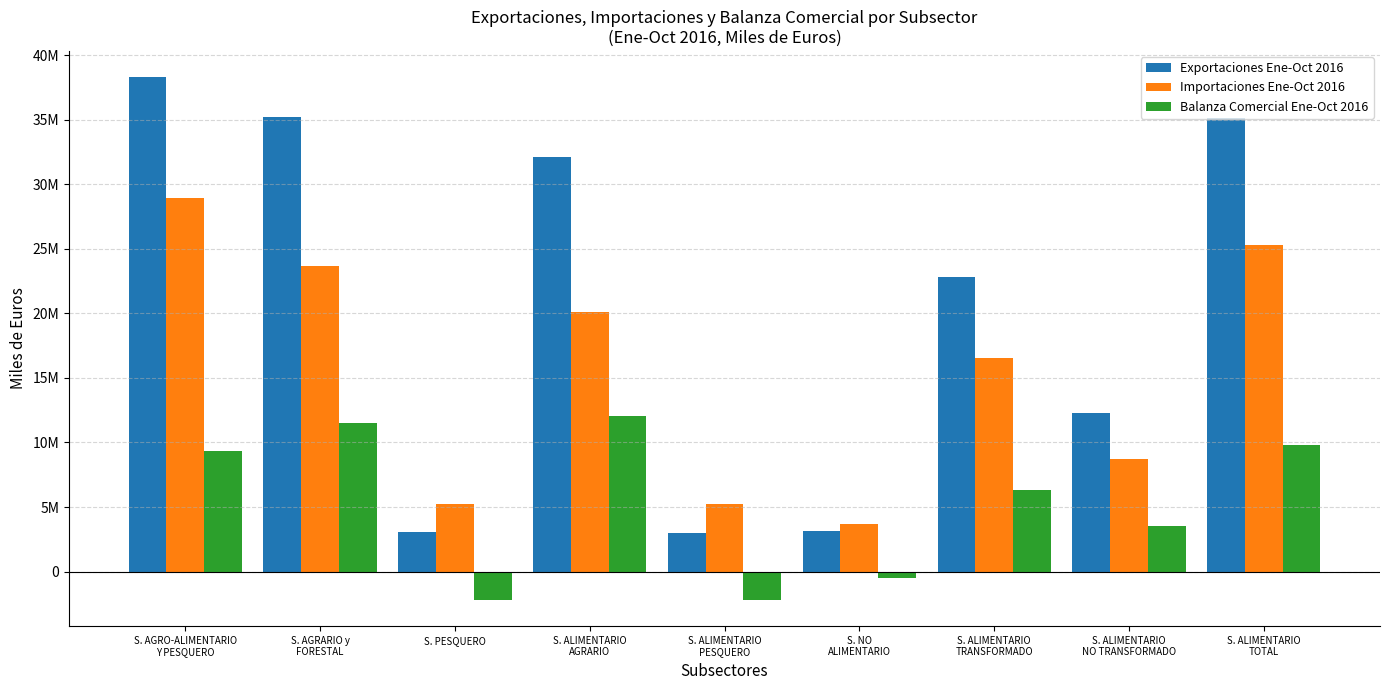

Between S. ALIMENTARIO
AGRARIO and S. ALIMENTARIO
TRANSFORMADO, which is larger?

S. ALIMENTARIO
AGRARIO